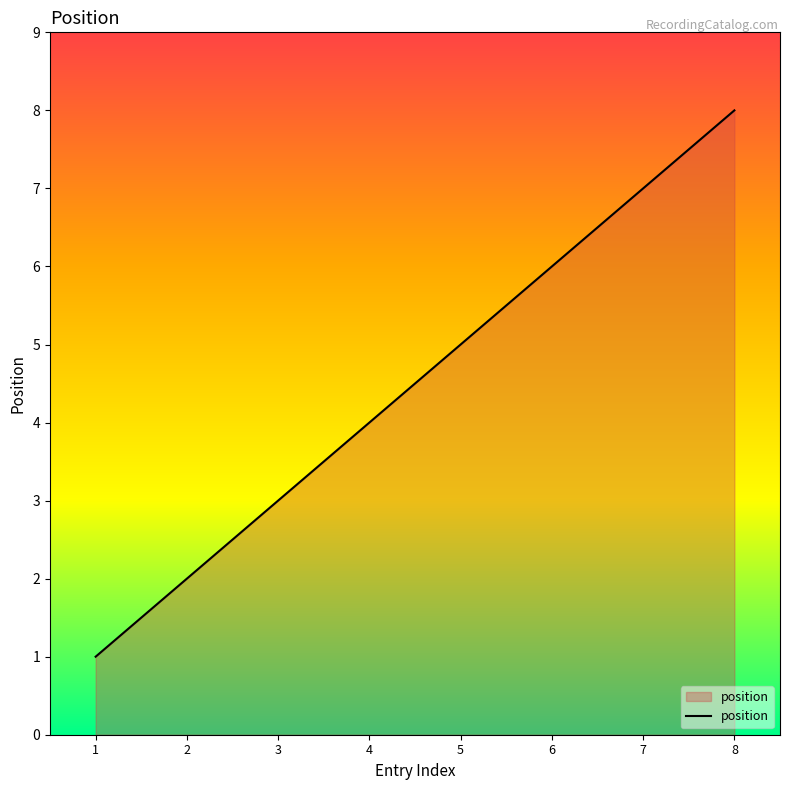

Reading right to left, list all the values displayed in this chart.

8=8	7=7	6=6	5=5	4=4	3=3	2=2	1=1